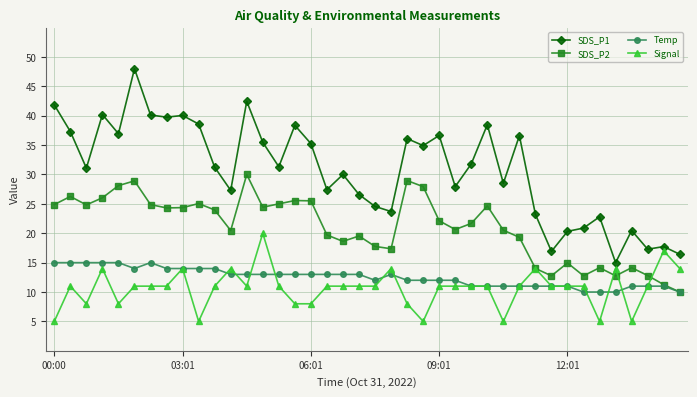

Which series has the largest total across all categories?

SDS_P1